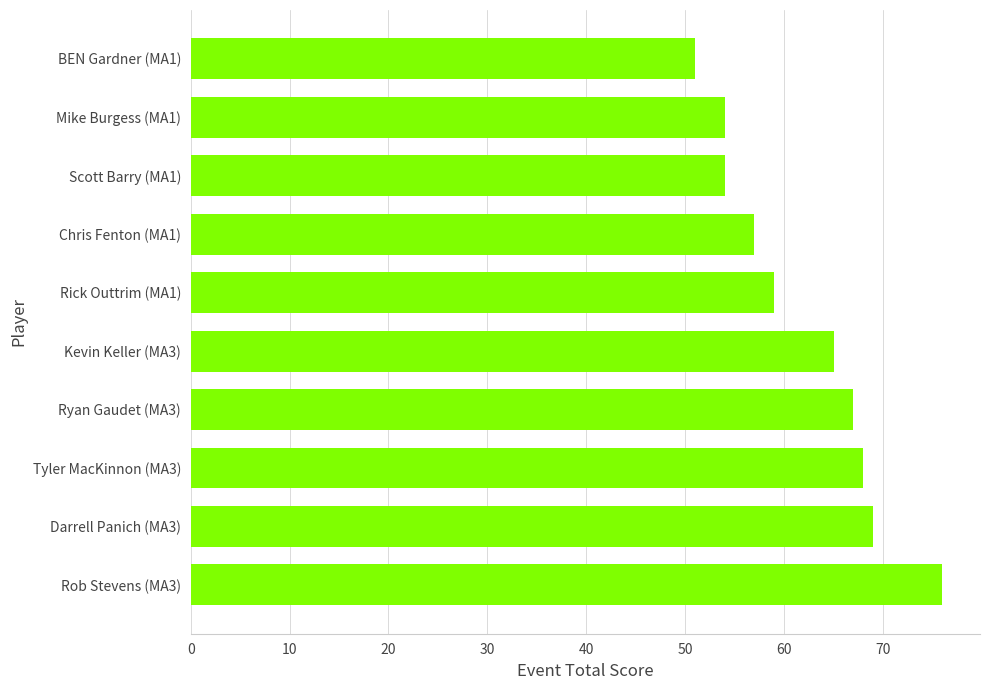

What is the change in value from Mike Burgess (MA1) to Chris Fenton (MA1)?

+3